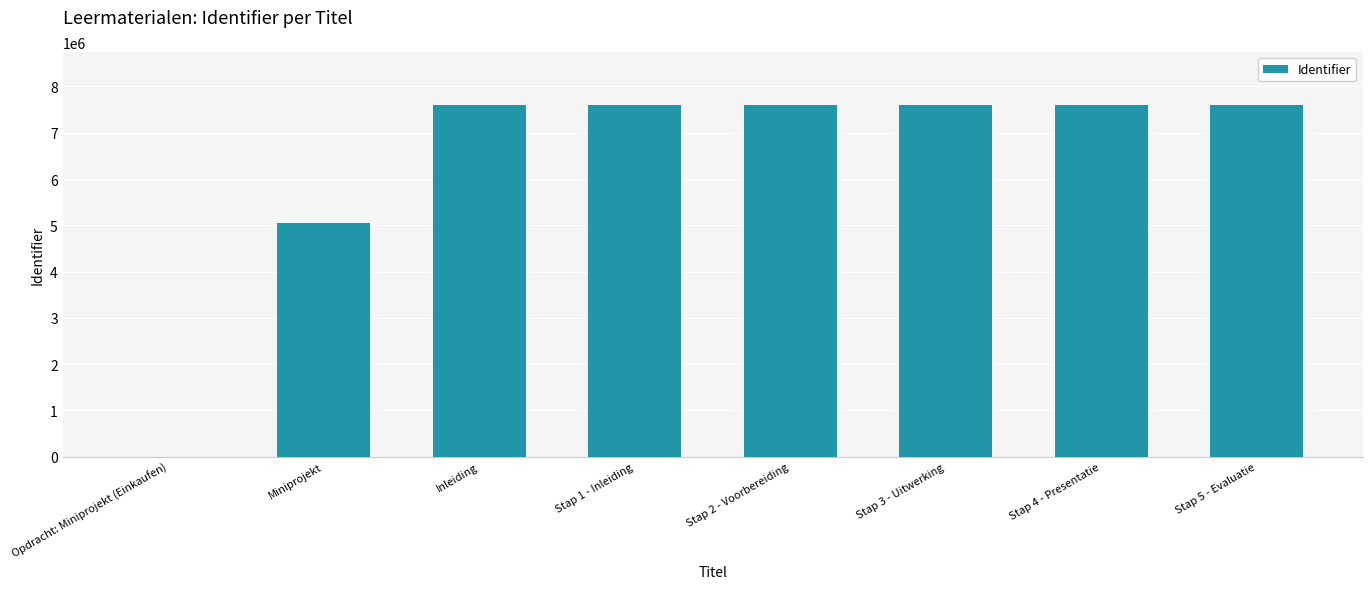

What is the sum of all values?

50665494